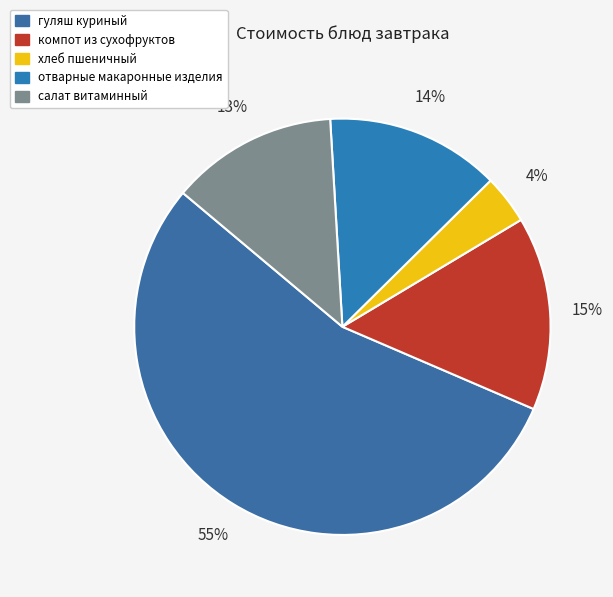

Combined, do отварные макаронные изделия and гуляш куриный account for over 50%?

Yes